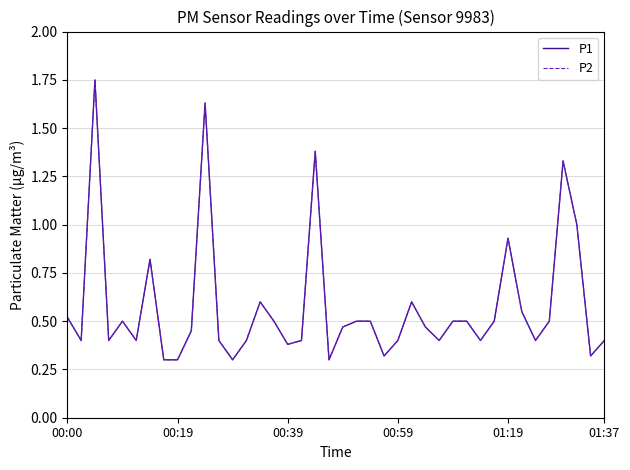

Does the chart have visible grid lines?

Yes